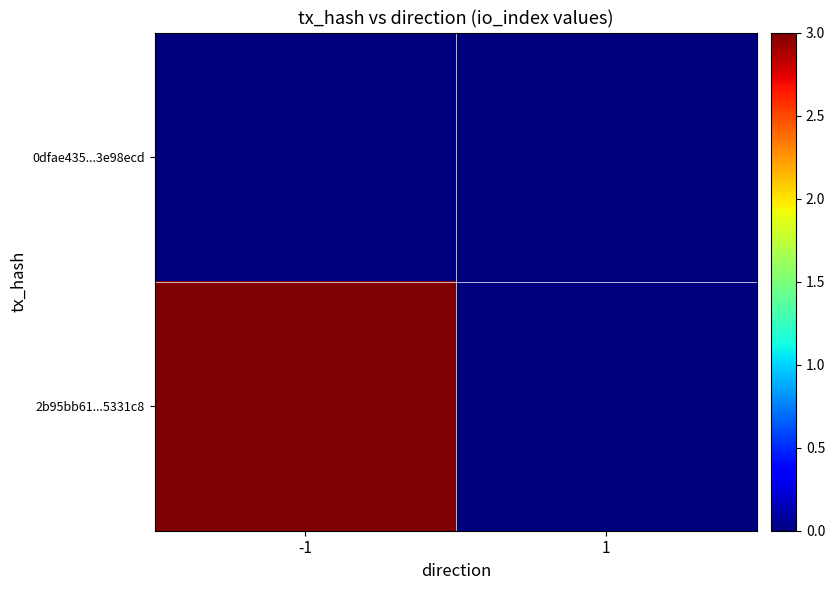

Which label corresponds to the largest value in the chart?

-1